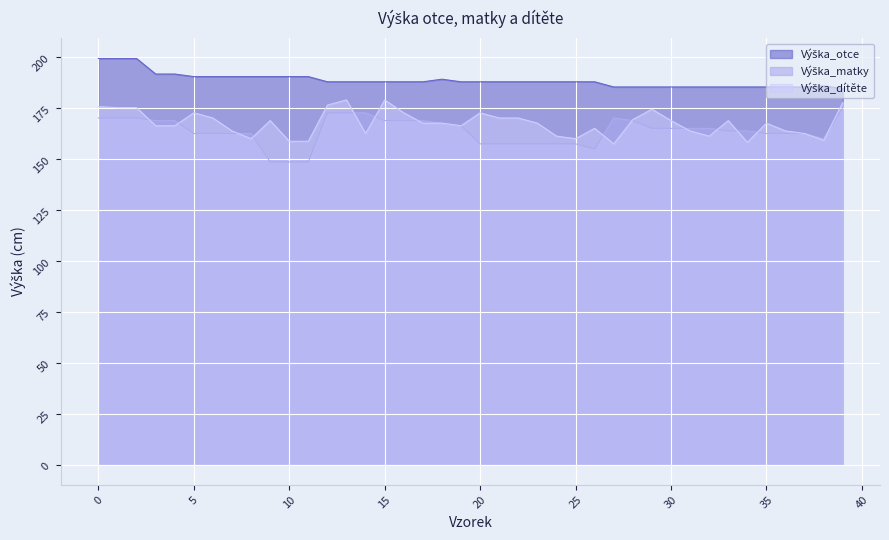

What is the maximum value shown in the chart?

199.4